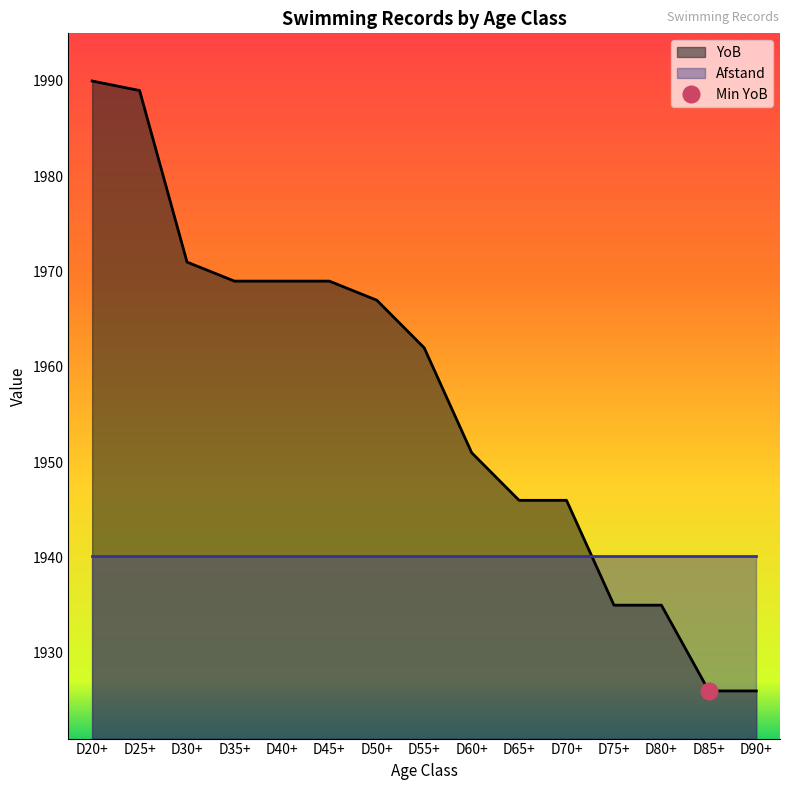

What is the difference between the maximum and second lowest values?

64